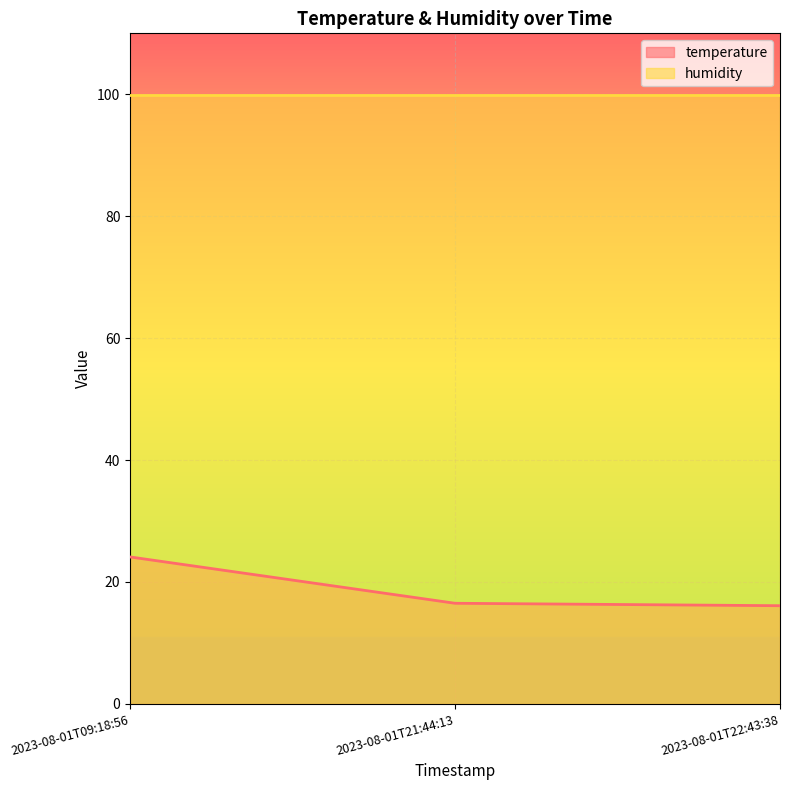

Reading left to right, what are all the values shown in this chart?

24.1	16.5	16.1